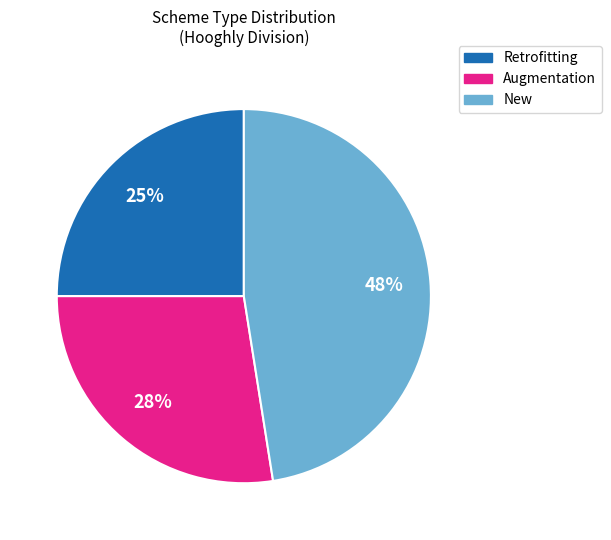

Is it true that Retrofitting is 36% of the pie?

False